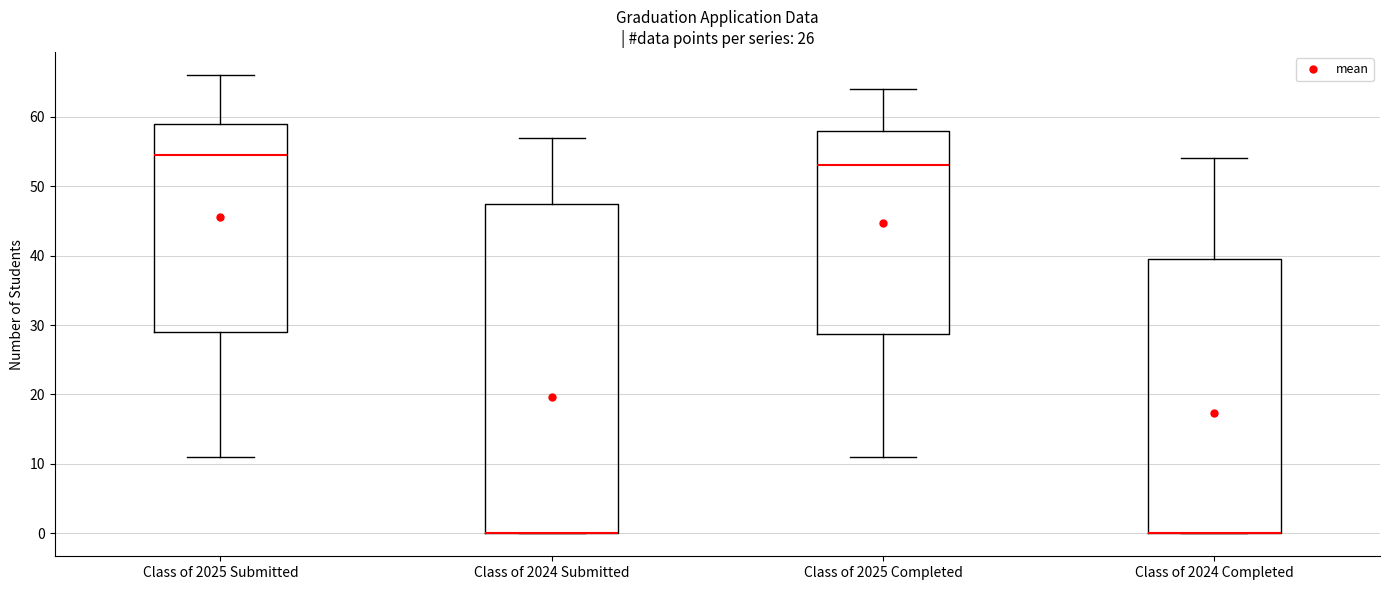

Where is the upper edge of the box for Class of 2025 Completed on the y-axis? The values are not printed on the chart, so give them approximately, as read against the axis.

58